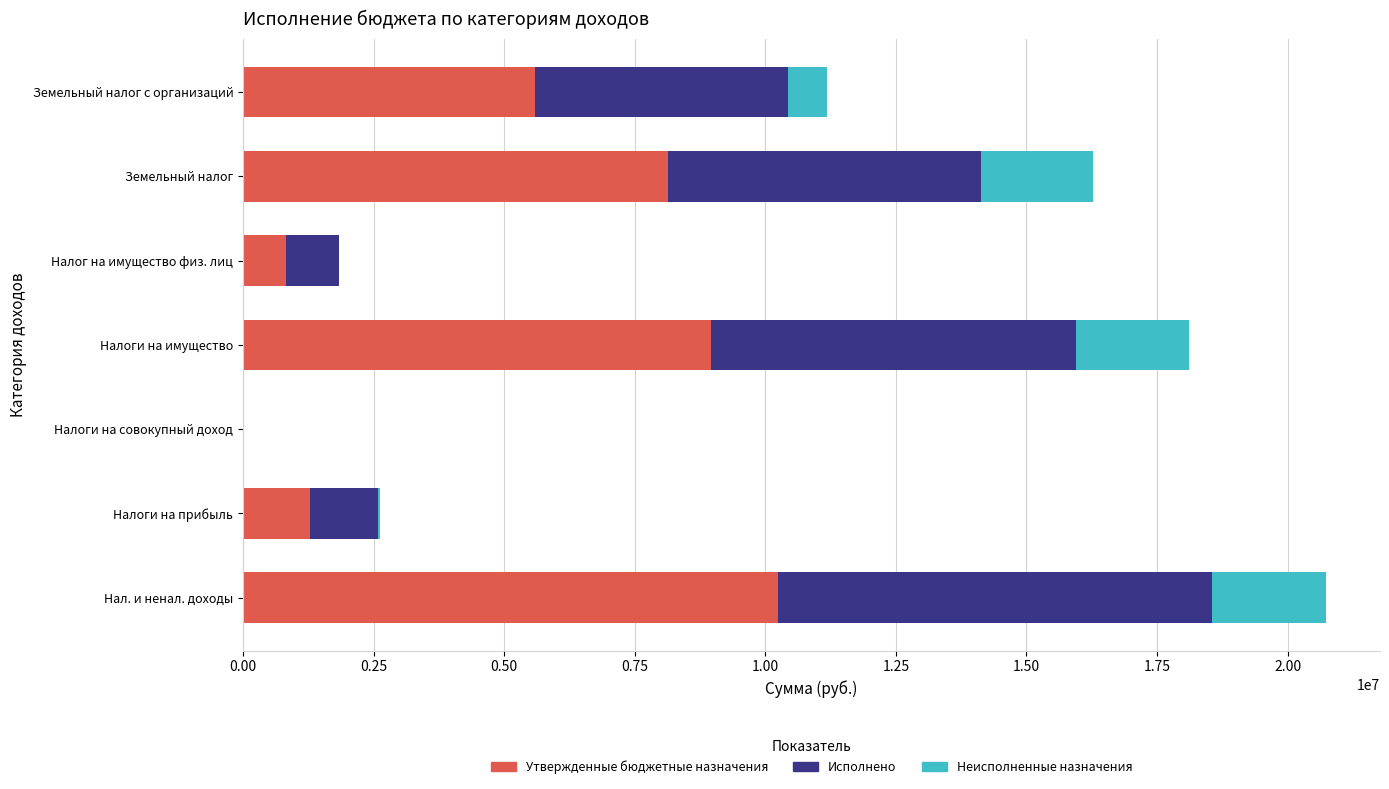

What is the maximum value for Утвержденные бюджетные назначения?

10251000.0